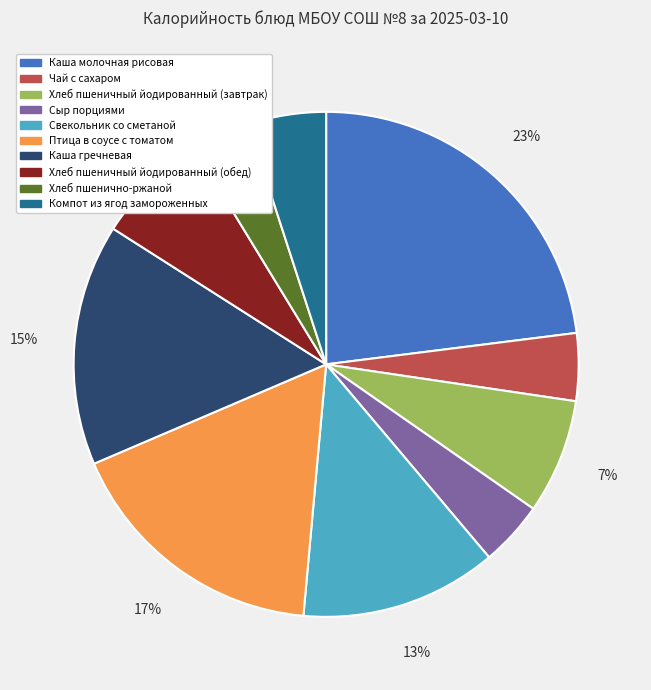

Is there a majority slice in this chart?

No